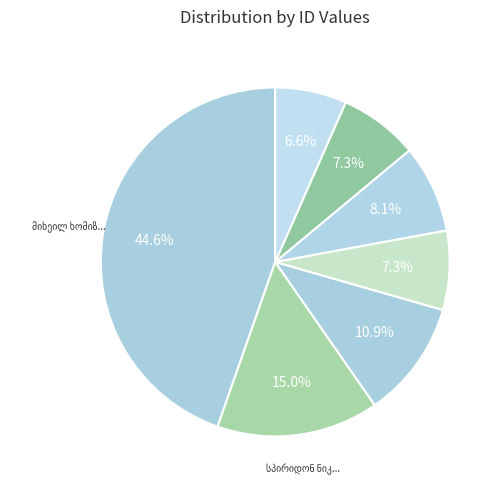

To the nearest percent, what is the average slice percentage?

14%